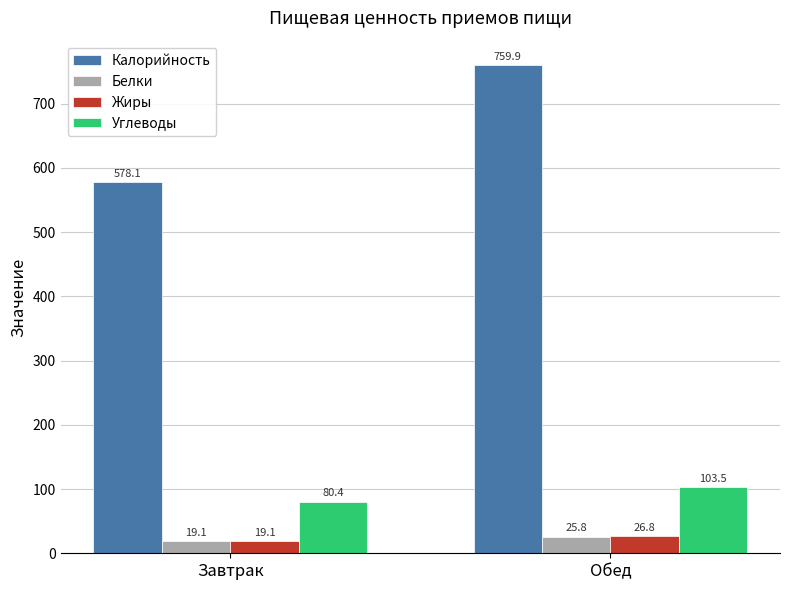

At Обед, list the series in order from largest to smallest.

Калорийность, Углеводы, Жиры, Белки